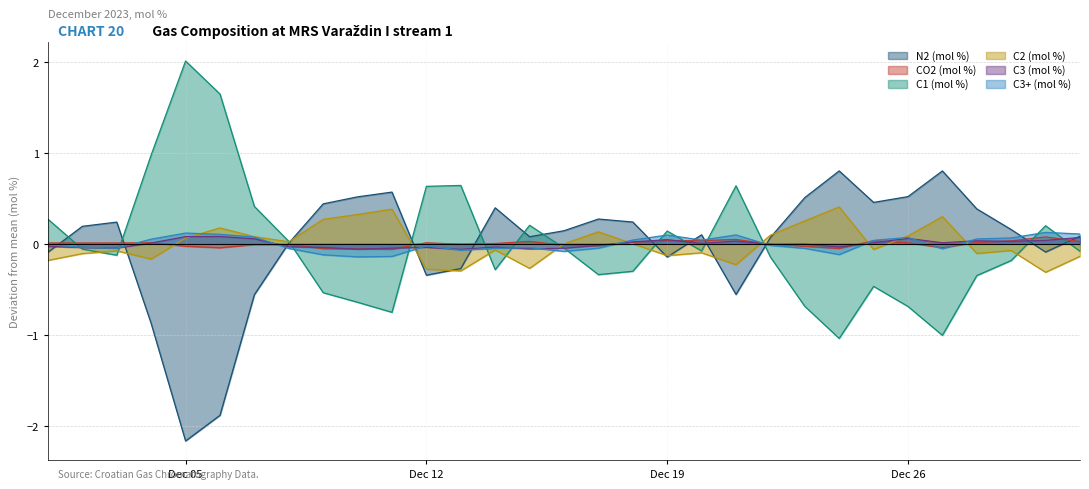

List the series in order of their peak value, highest first.

C1 (mol %), N2 (mol %), C2 (mol %), C3+ (mol %), C3 (mol %), CO2 (mol %)